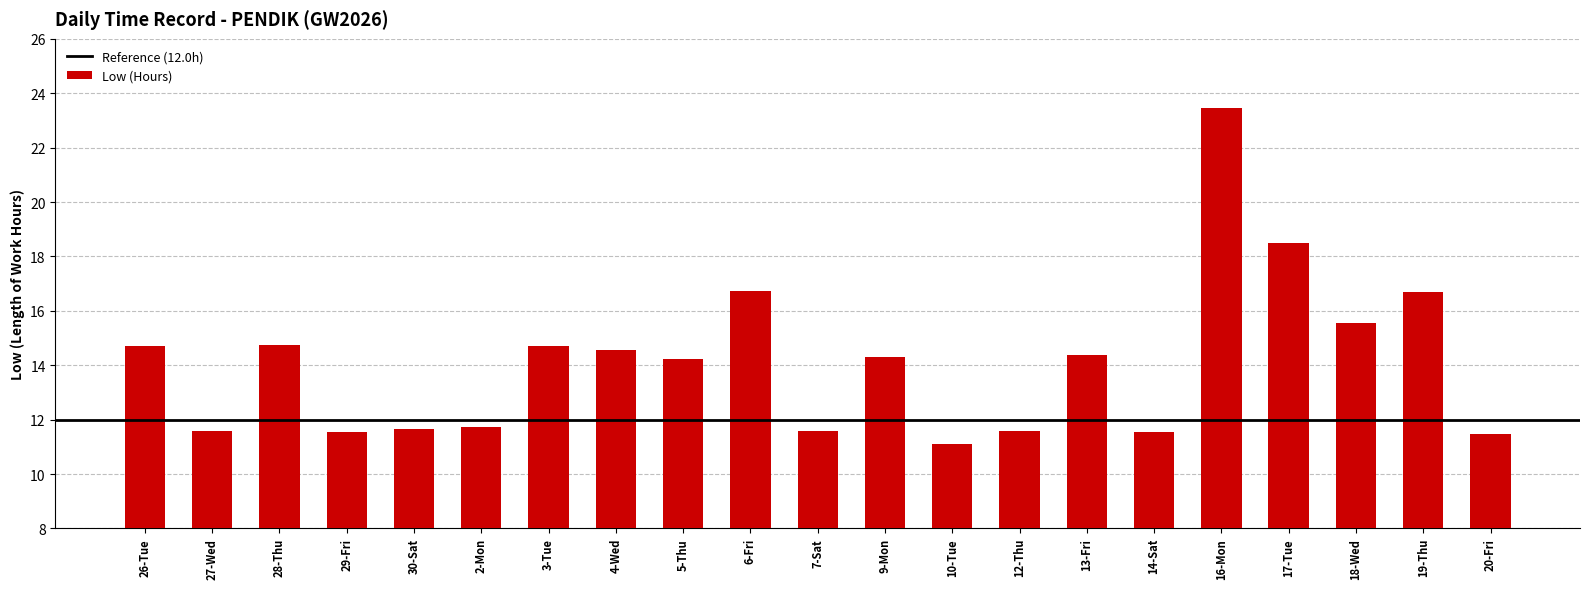

What is the average value?

14.1